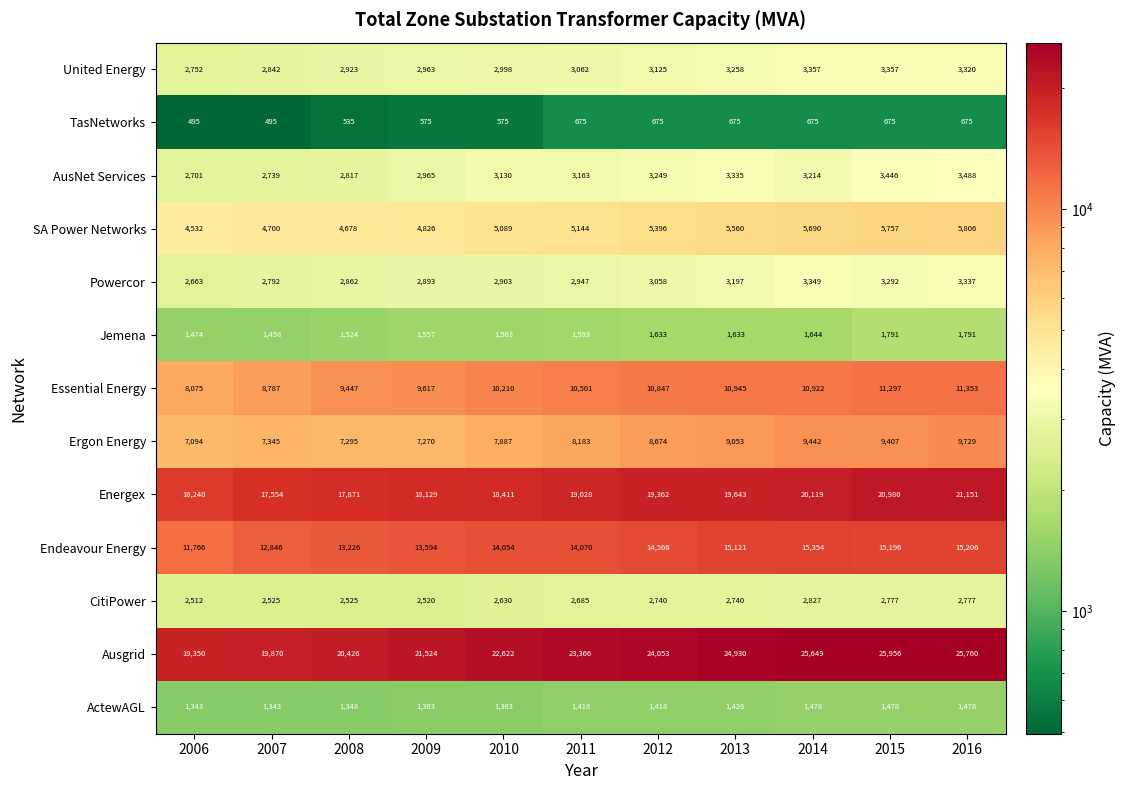

At which category is the sum across all series the highest?

2016